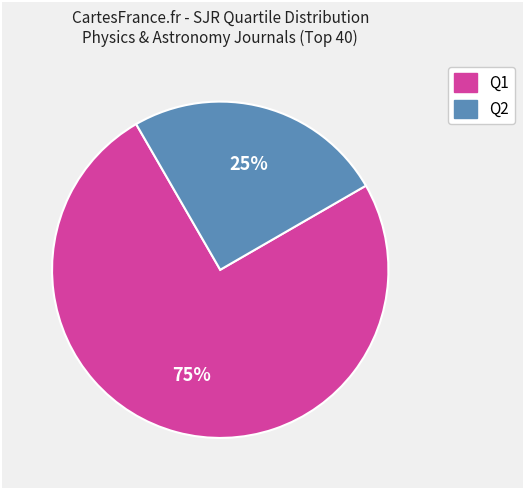

The Q2 slice represents 11% of the pie. True or false?

False